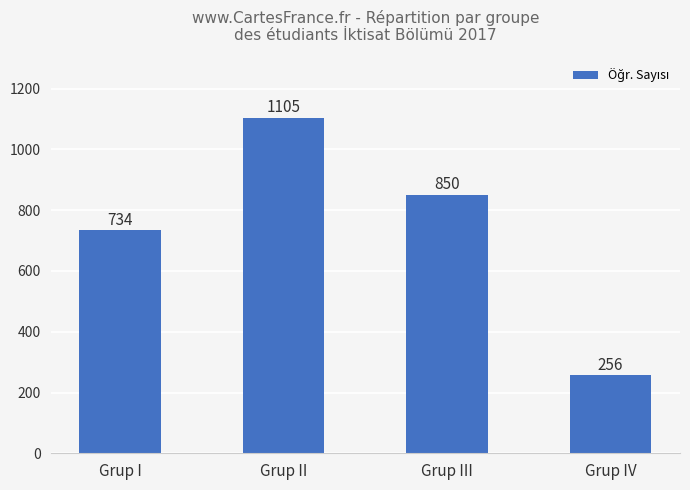

What is the difference between the second highest and second lowest values?

116